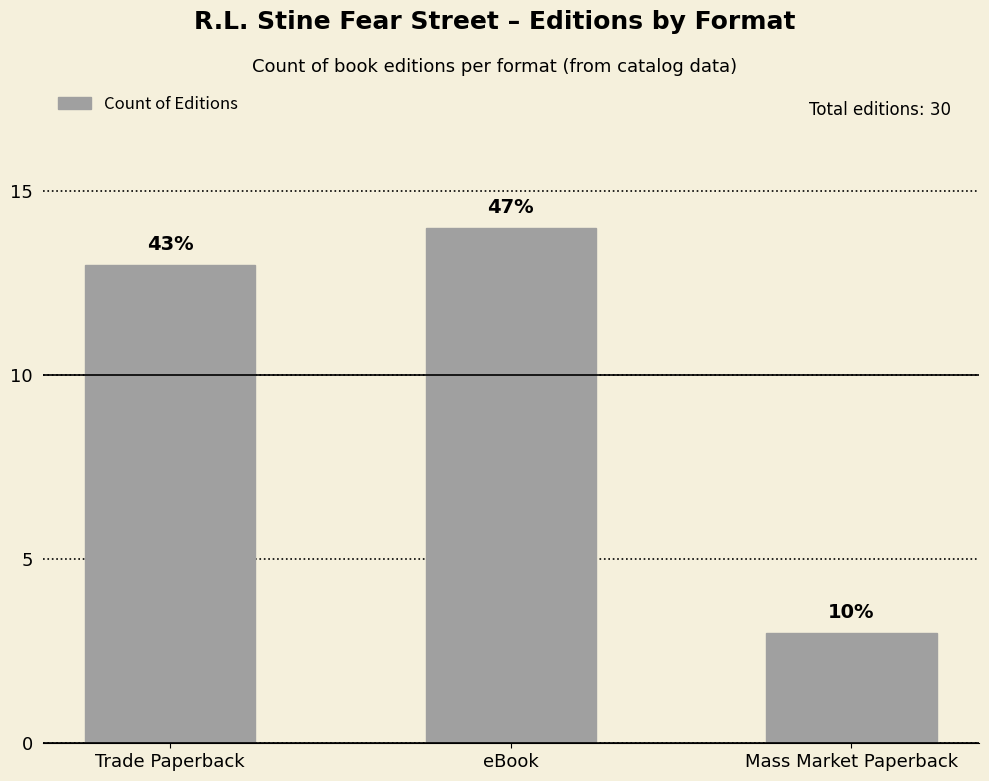

What is the average value?

10